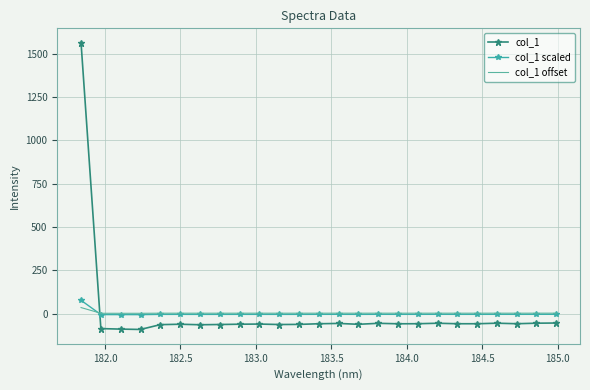

True or false: col_1 scaled and col_1 cross at least once.

True